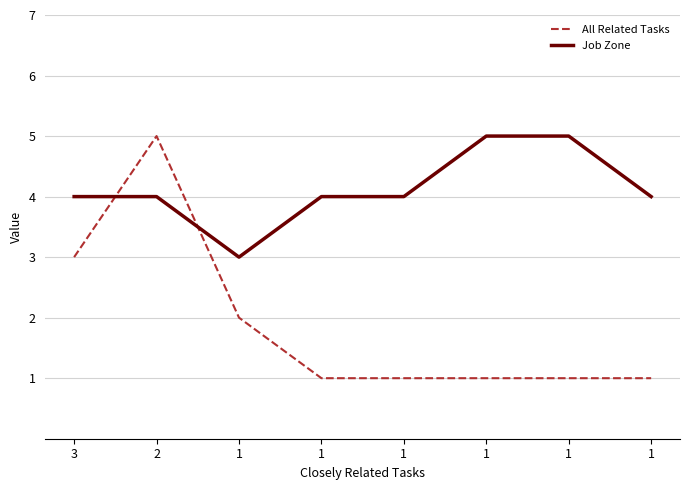

Reading left to right, transcribe all the data shown in this chart.

All Related Tasks: 3	5	2	1	1	1	1	1
Job Zone: 4	4	3	4	4	5	5	4